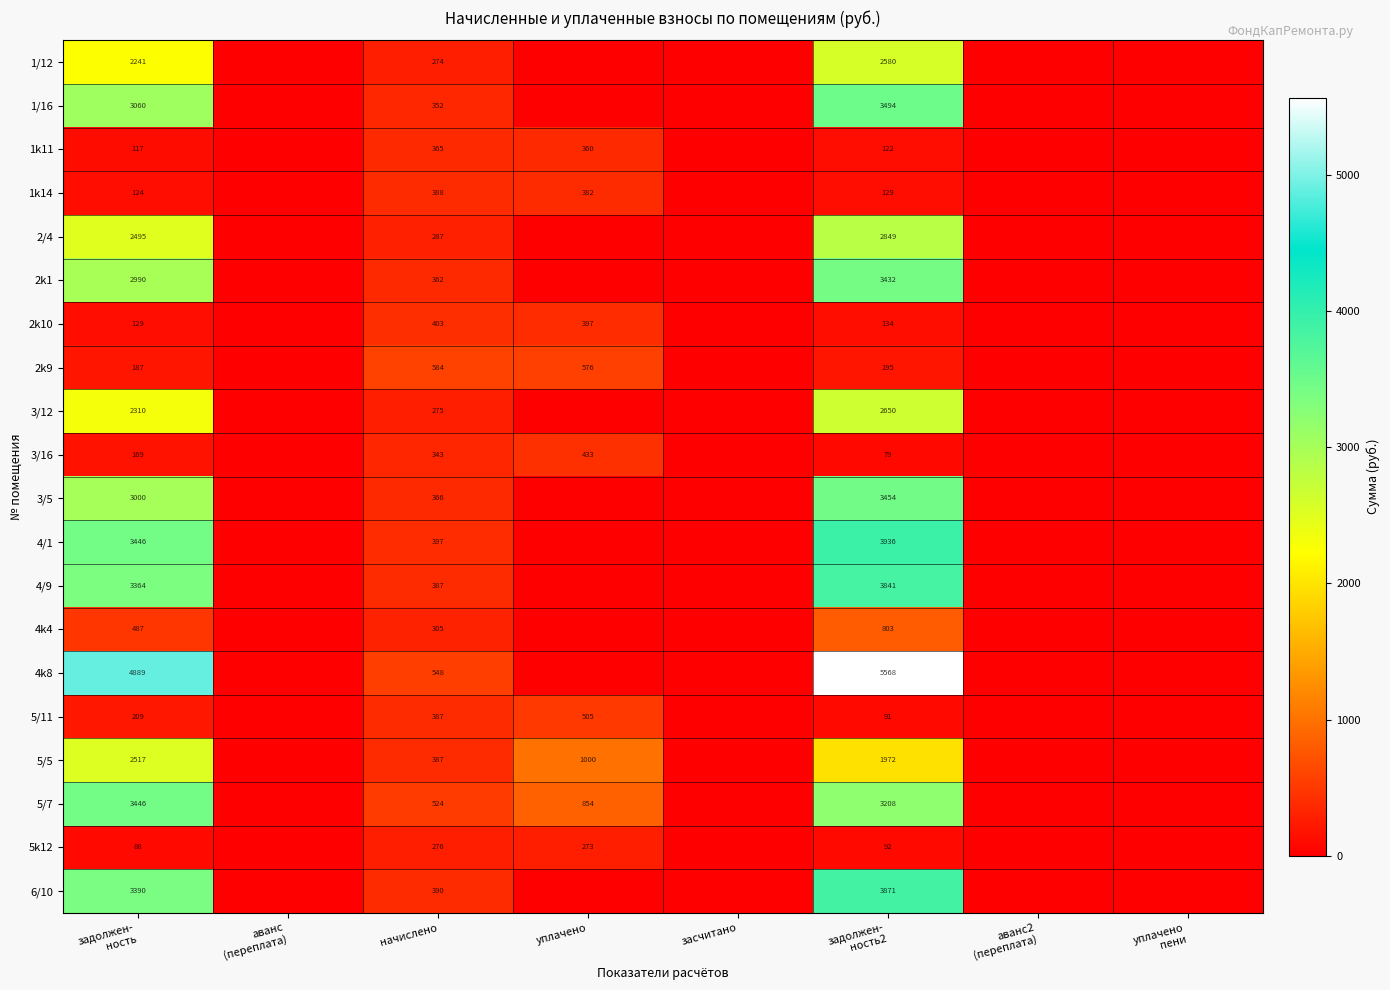

The 1k11 series shows 360 at уплачено. True or false?

True